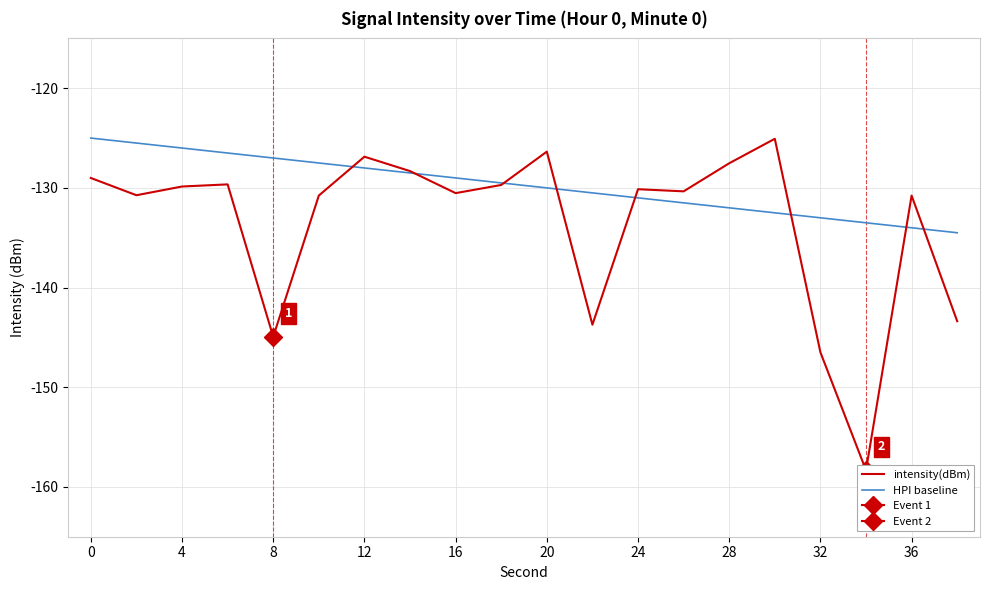

The value of HPI baseline at 16 is -129.0. True or false?

True